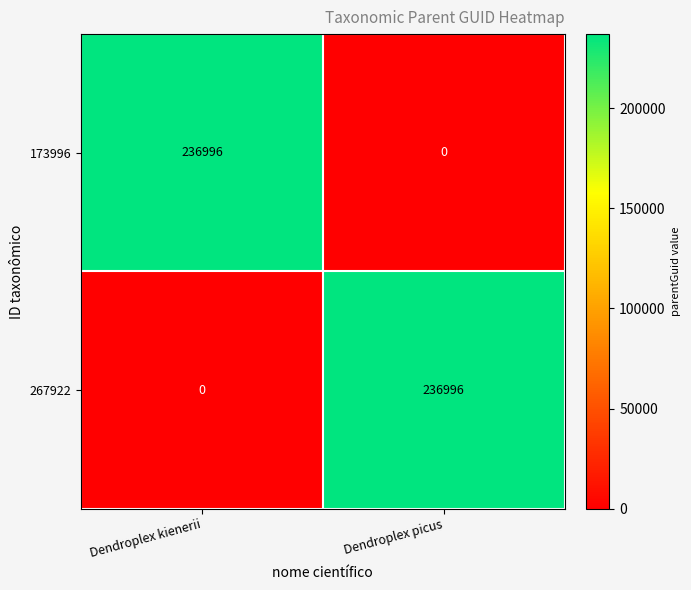

The 173996 series shows 105224 at Dendroplex kienerii. True or false?

False